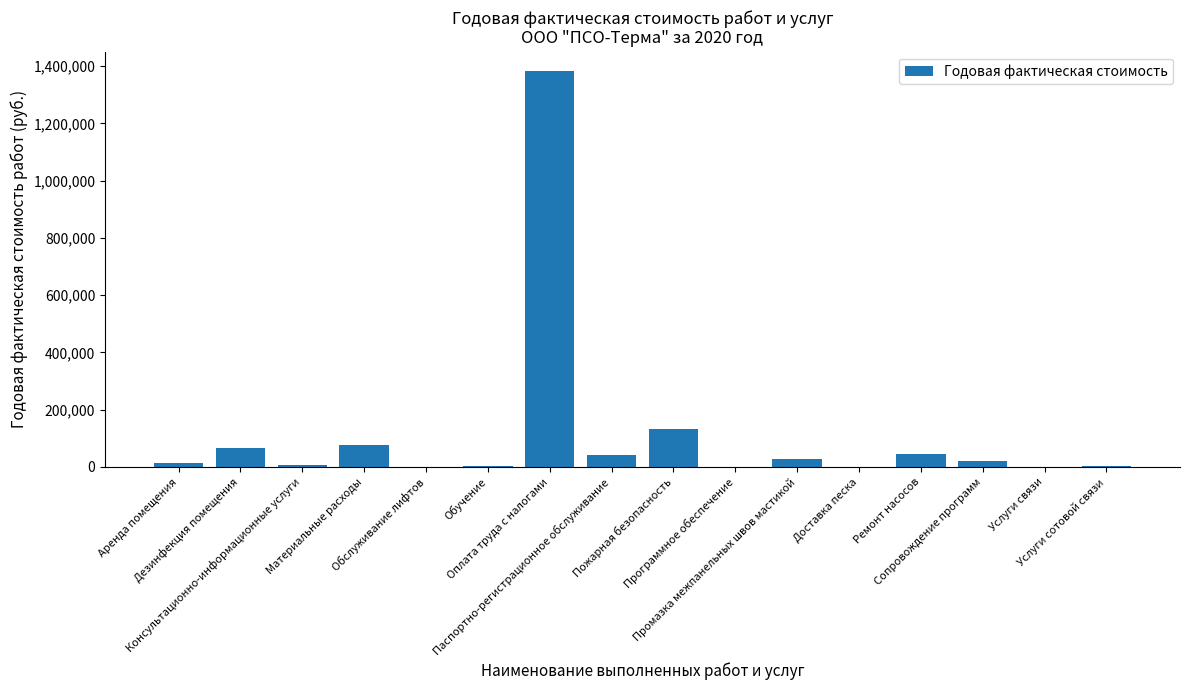

What is the maximum value shown in the chart?

1381548.0